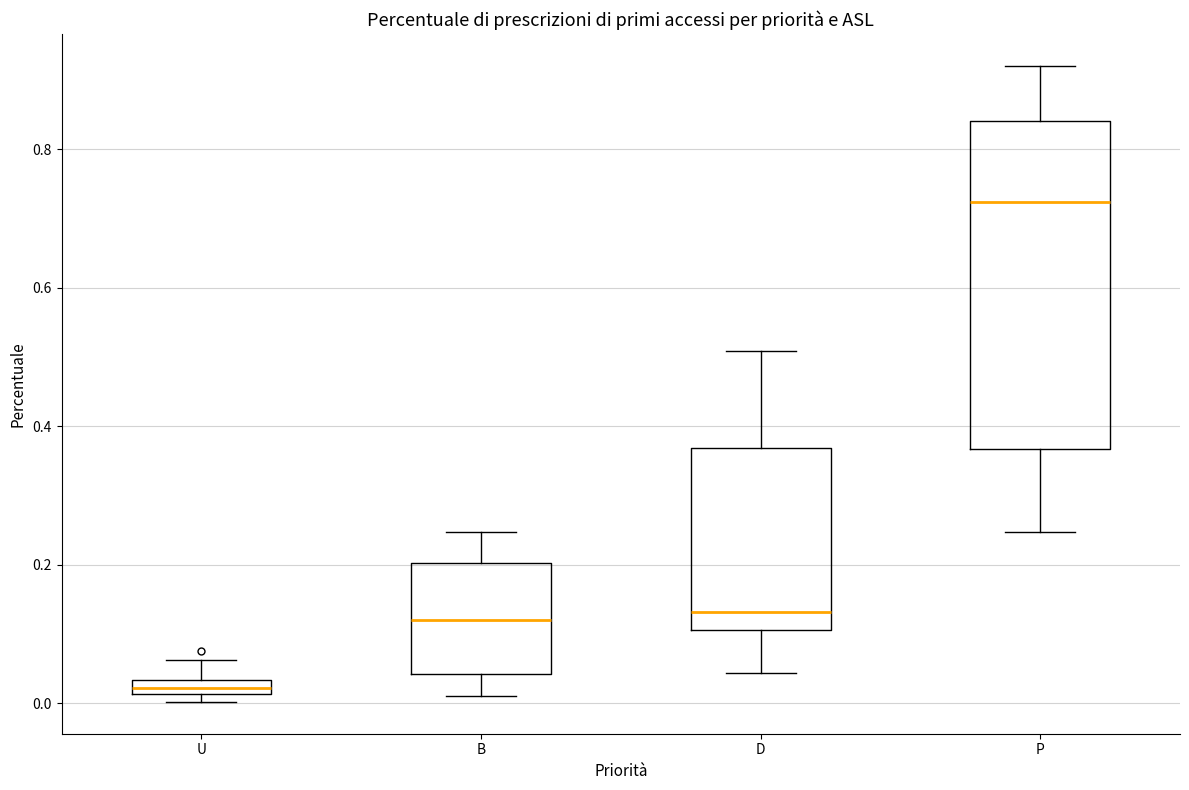

Which box has the highest median line?

P